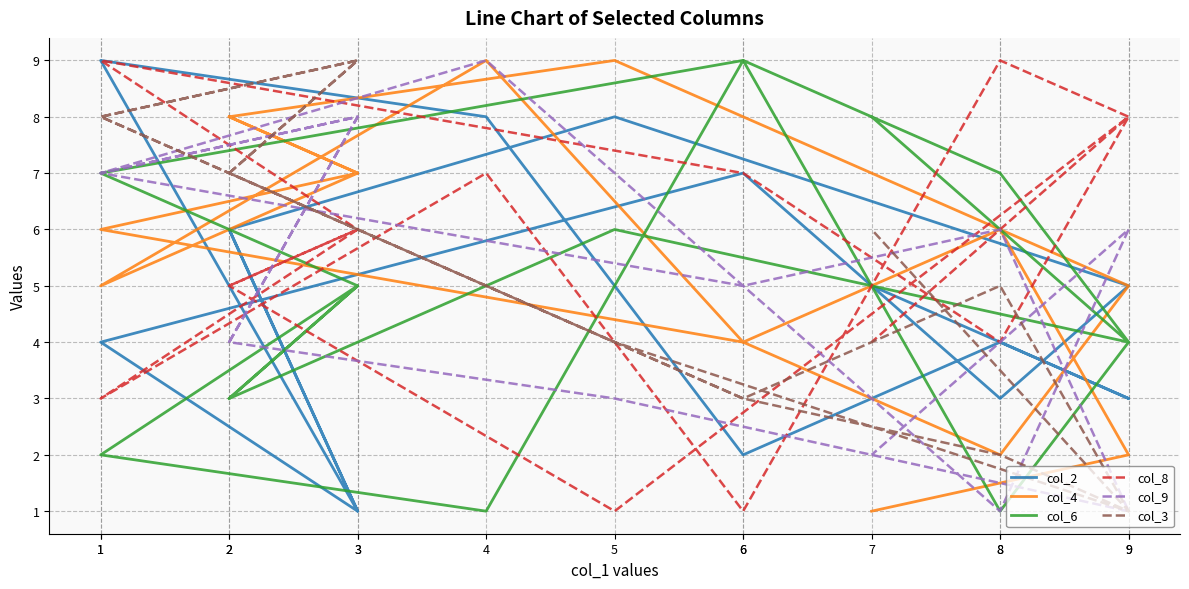

Rank the categories by col_2 value from highest to lowest.

1, 5, 4, 6, 2, 2, 9, 7, 1, 8, 8, 9, 6, 3, 3